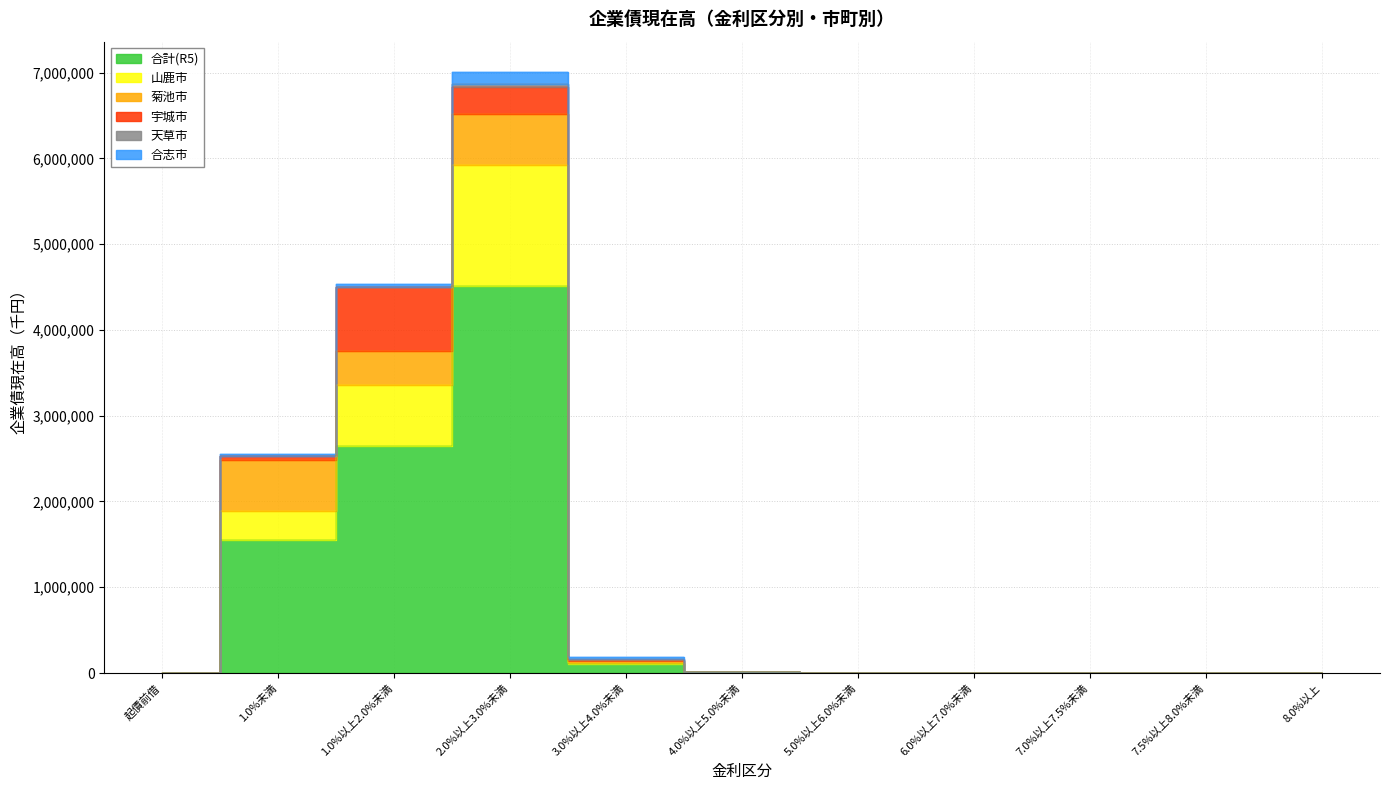

The value of 山鹿市 at 7.0%以上7.5%未満 is 456882. True or false?

False